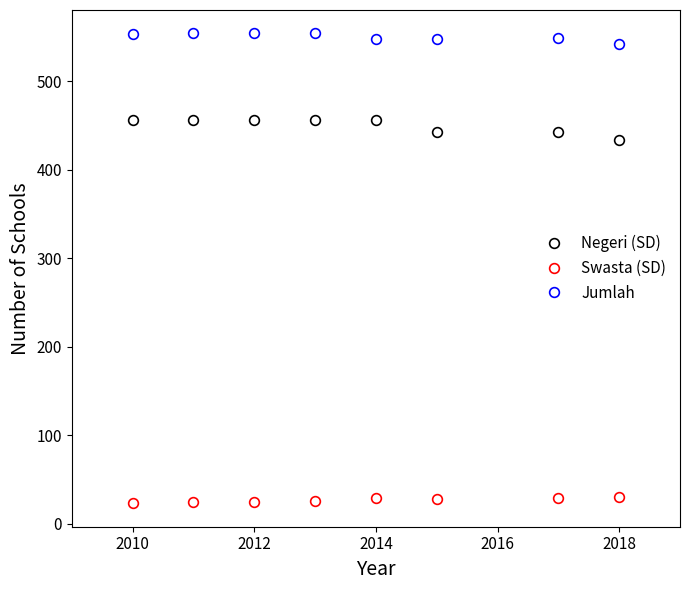

Which series has the widest spread of values?

Negeri (SD)